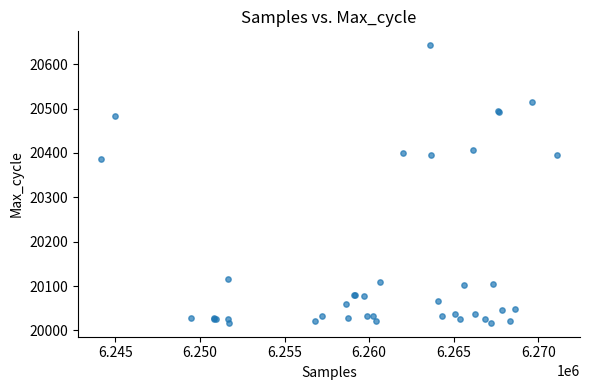

What Y value in the scatter plot is closest to 20330?

20387